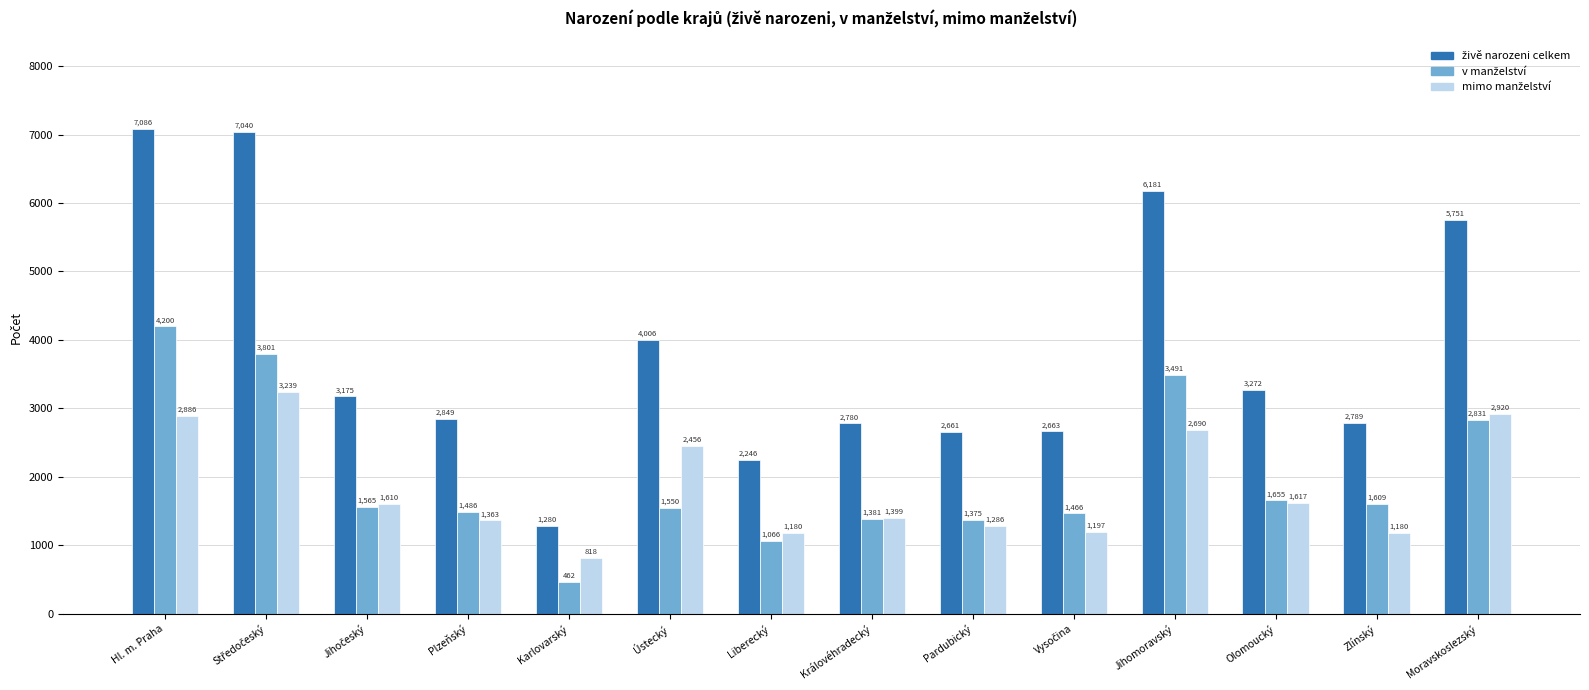

What is the spread (max minus min) of values at Liberecký?

1180